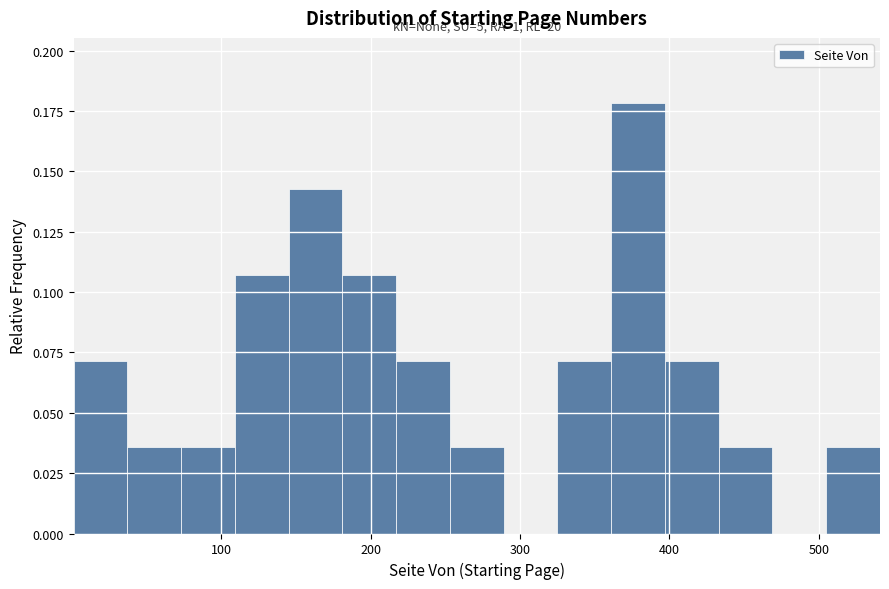

Around what value on the x-axis is the tallest bar? Give the approximate position of its centre, as read against the axis.

380